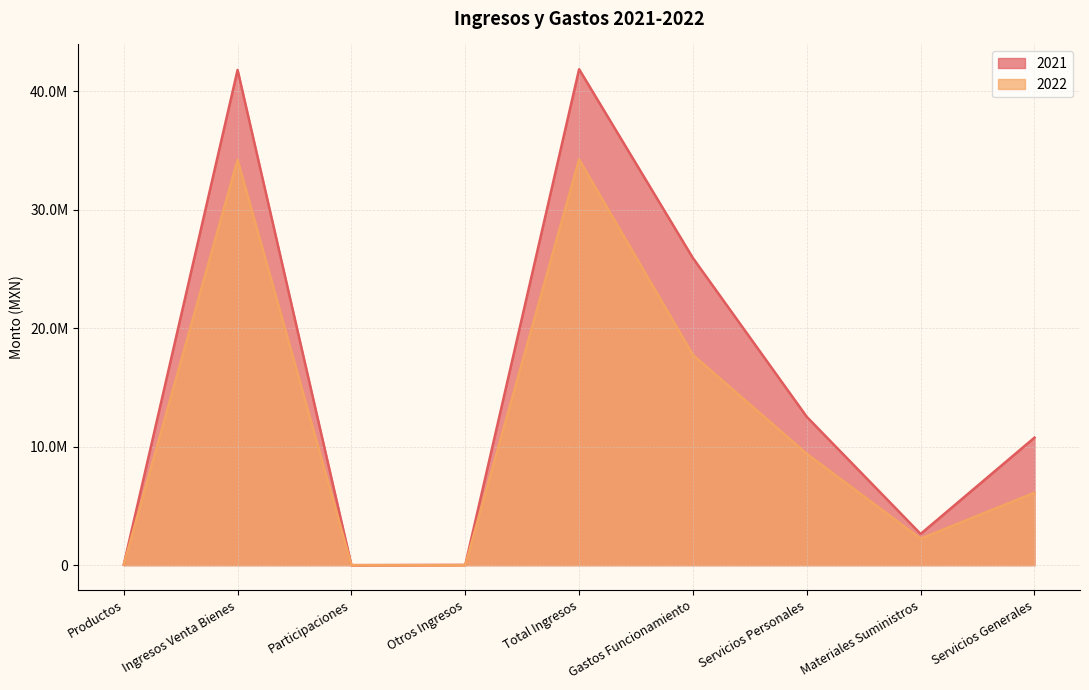

True or false: 2022 has more than 1 interior local peaks.

True